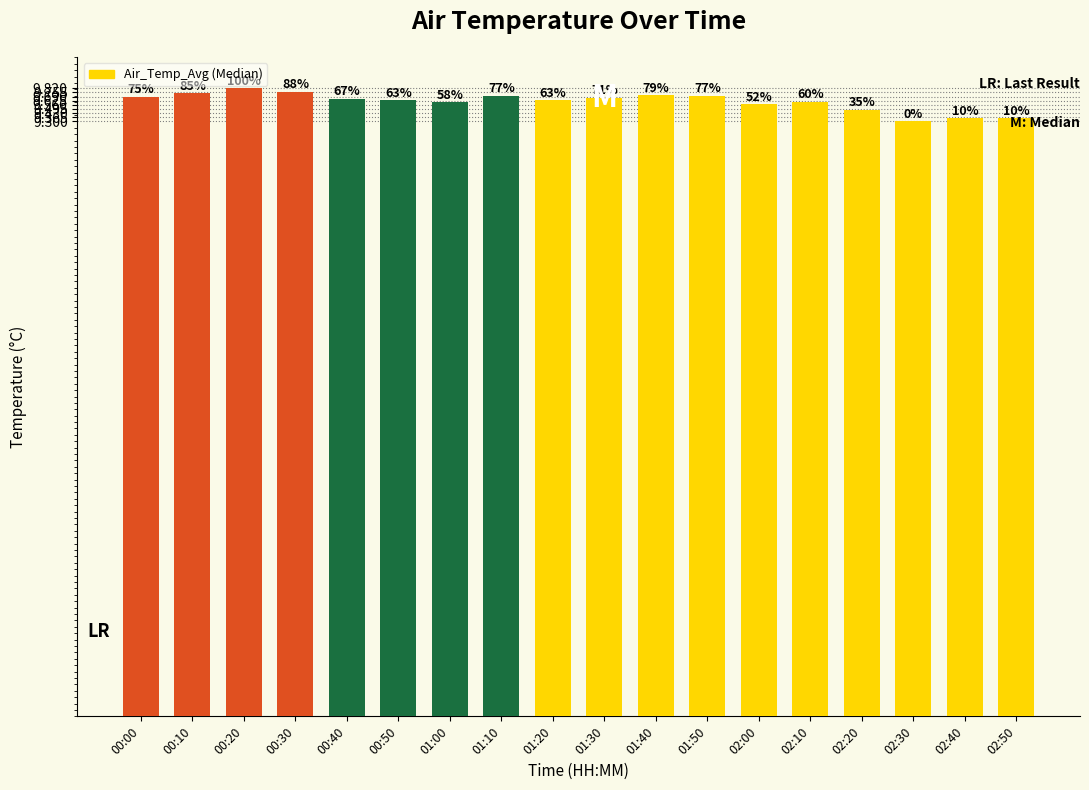

How many bars are there in total?

18